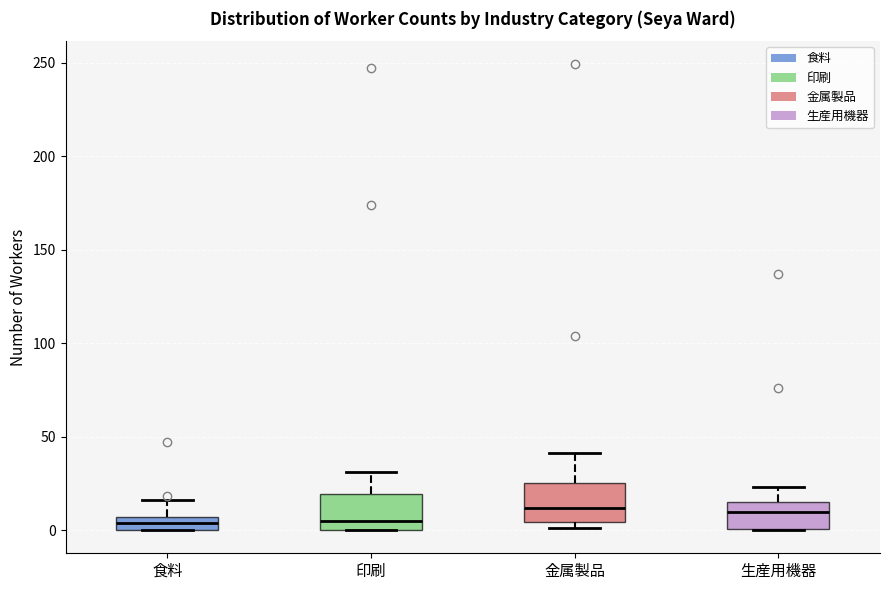

Where is the upper edge of the box for 食料 on the y-axis? The values are not printed on the chart, so give them approximately, as read against the axis.

5